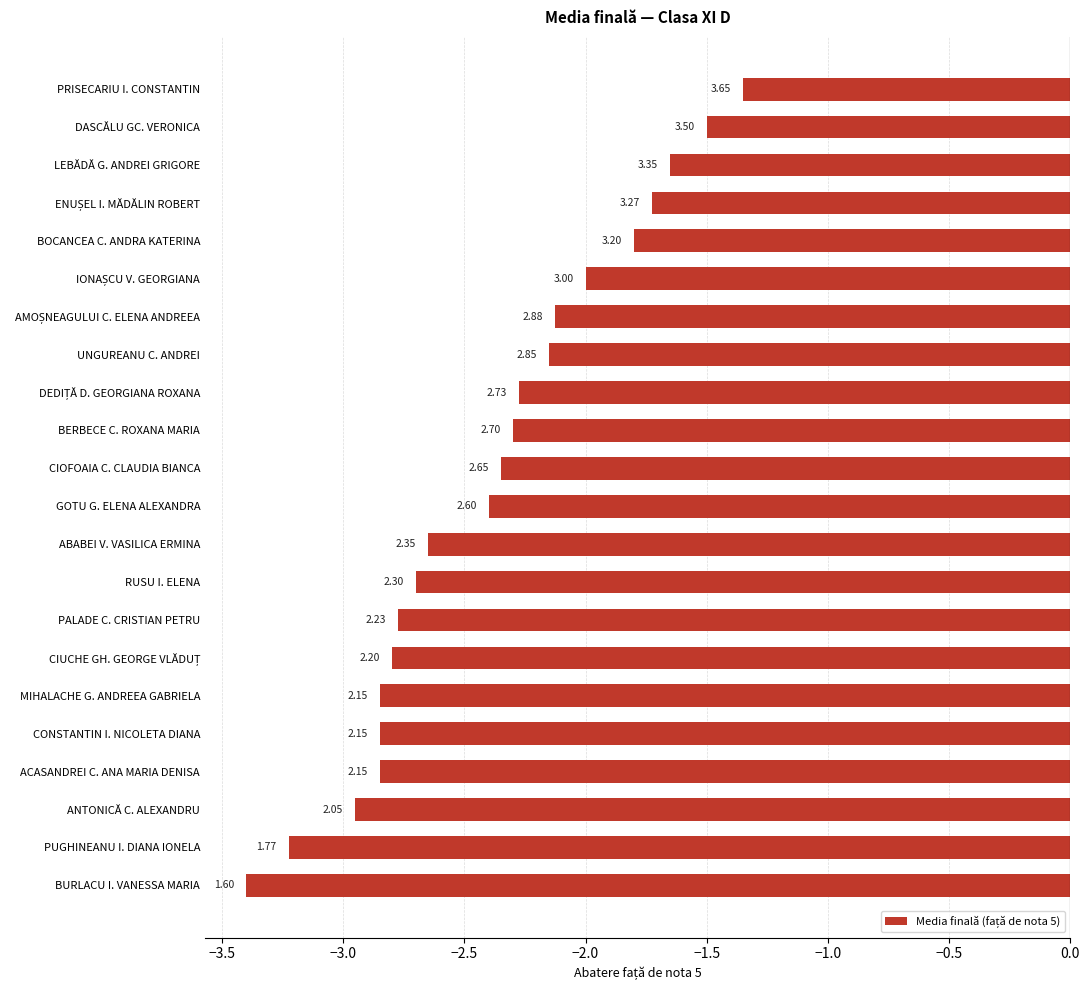

Where does the data first go above -2?

BOCANCEA C. ANDRA KATERINA